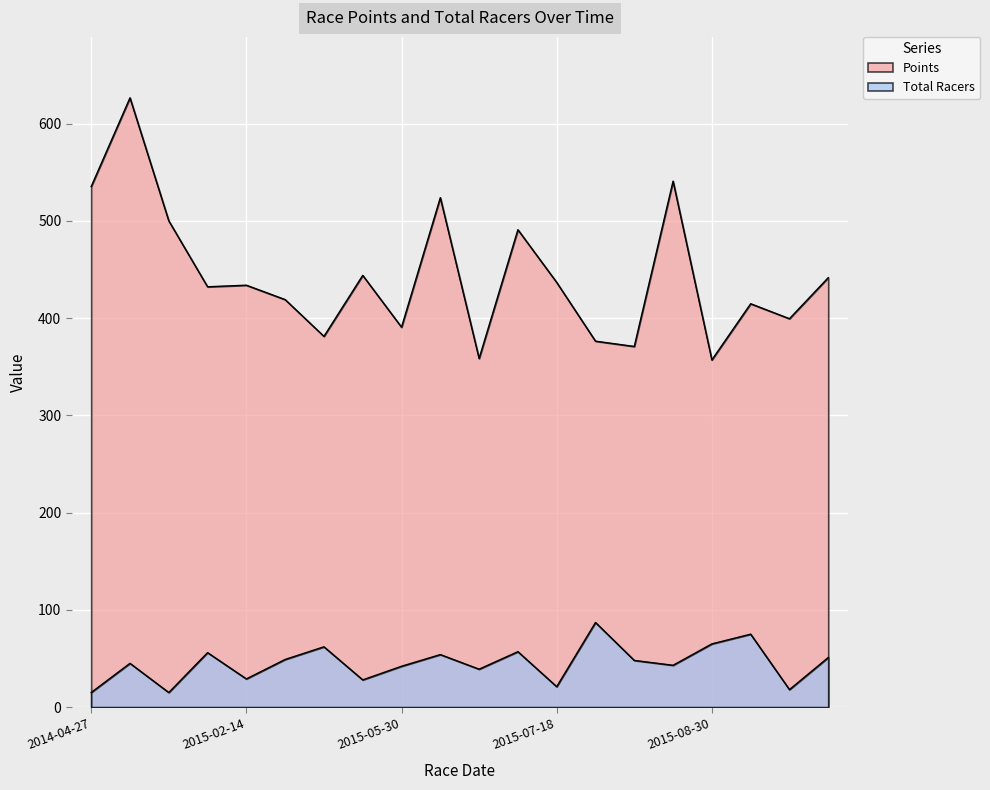

Where is the first local maximum for Points?

2014-06-07